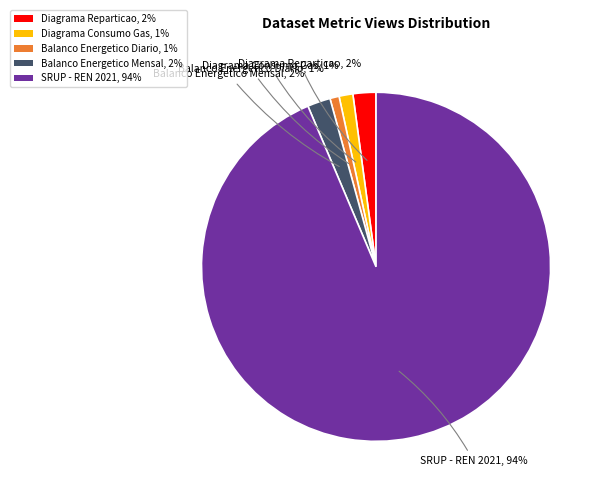

To the nearest percent, what is the difference between the largest and smallest slice percentages?

93%